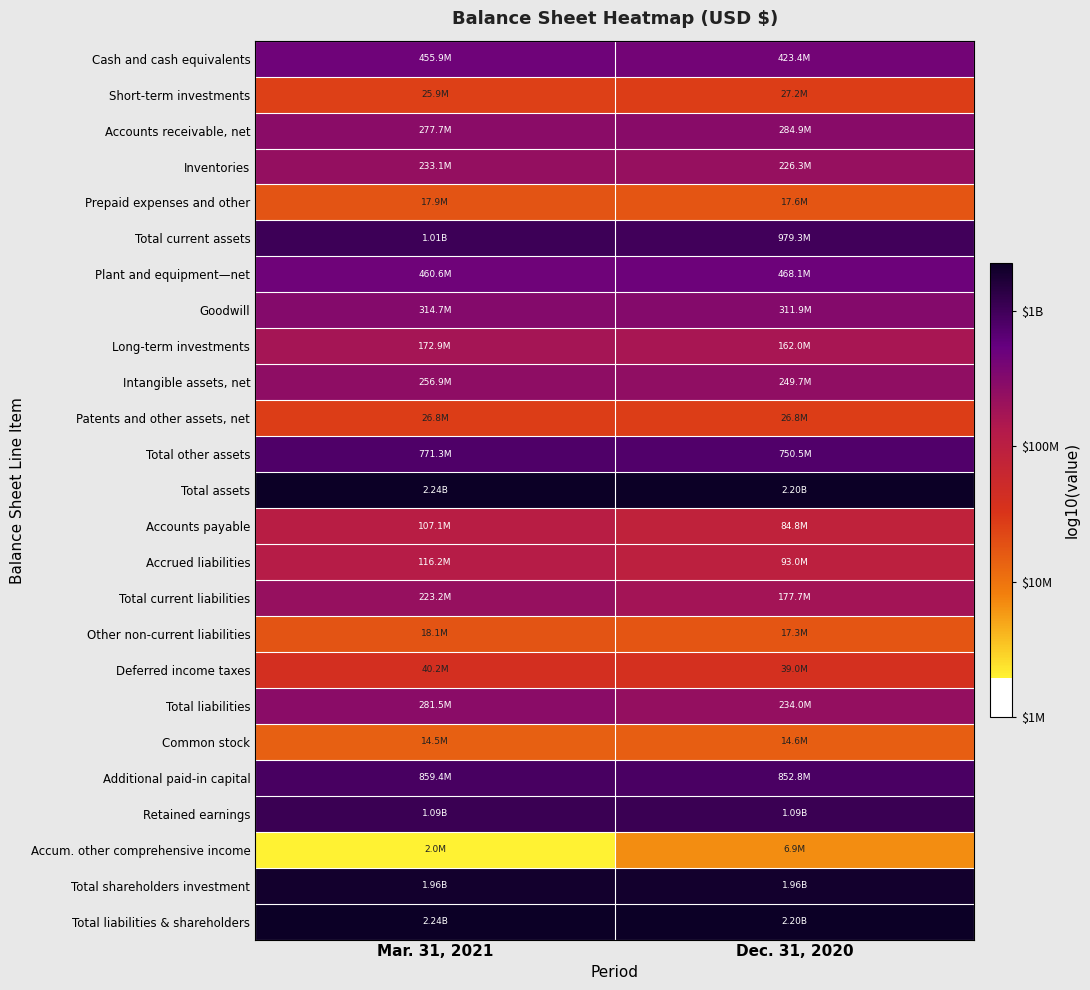

At how many categories does at least one series exceed 6?

2